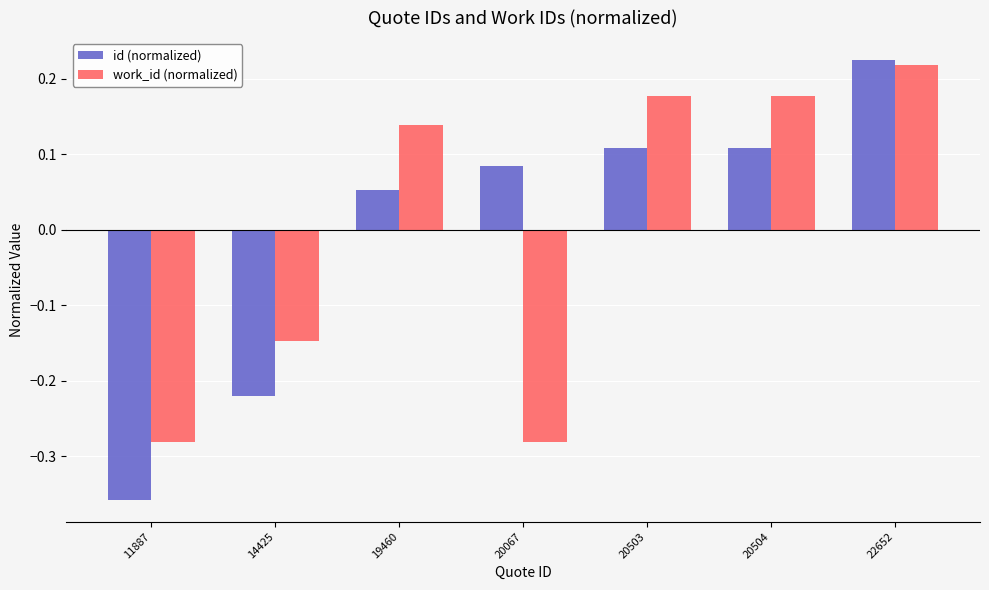

Is it true that work_id (normalized) equals -0.0 at 14425?

False